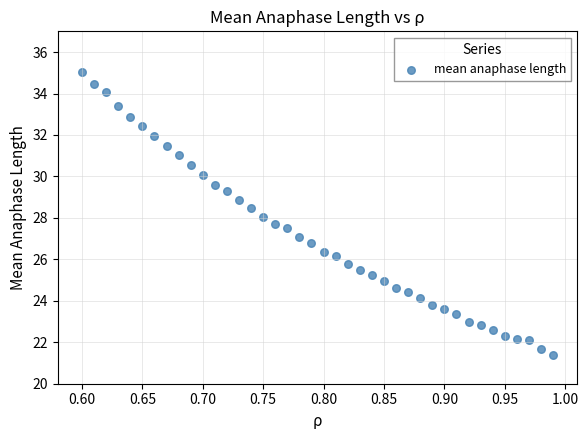

What is the range of Y values (max minus min)?

13.6